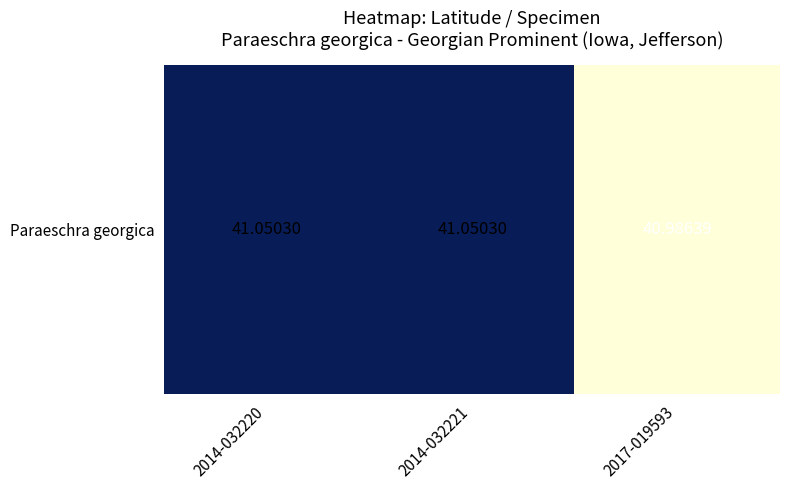

Rank the categories by value from highest to lowest.

2014-032220, 2014-032221, 2017-019593